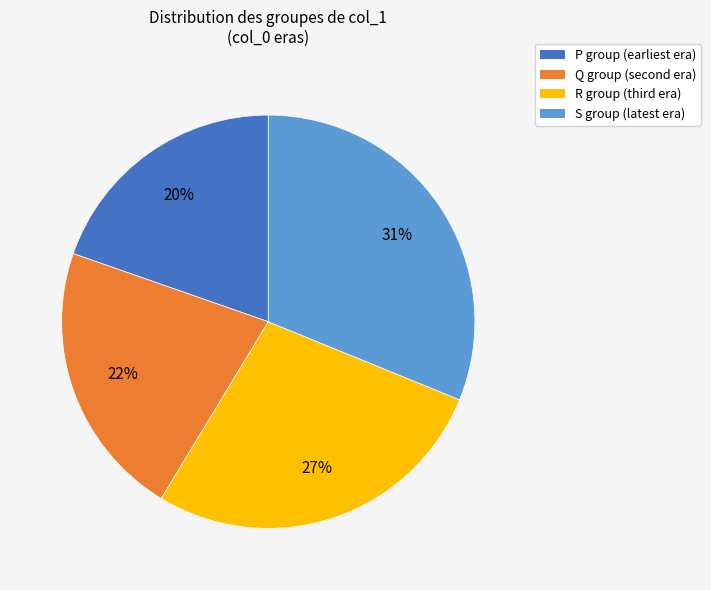

To the nearest percent, what is the average slice percentage?

25%